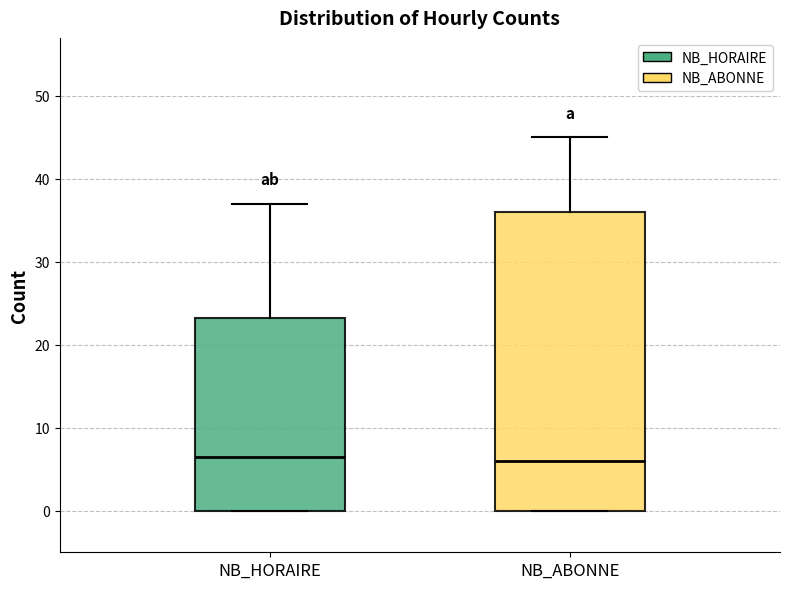

Where is the lower edge of the box for NB_ABONNE on the y-axis? The values are not printed on the chart, so give them approximately, as read against the axis.

0